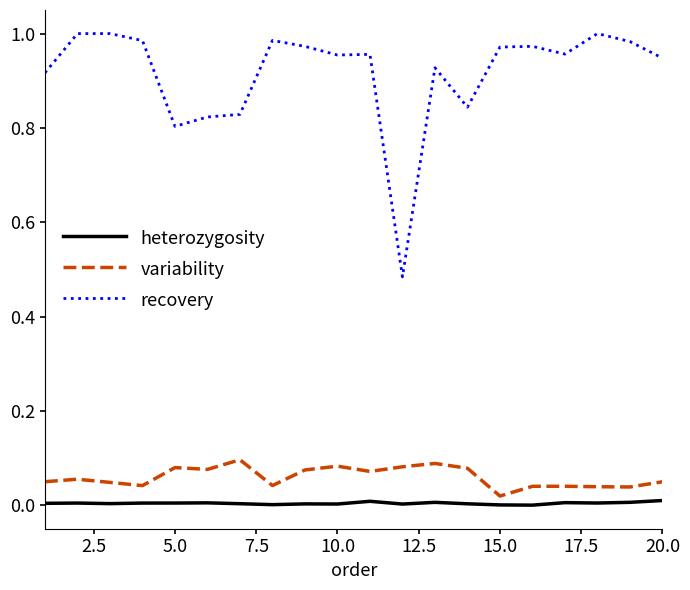

True or false: variability and recovery intersect in this chart.

False